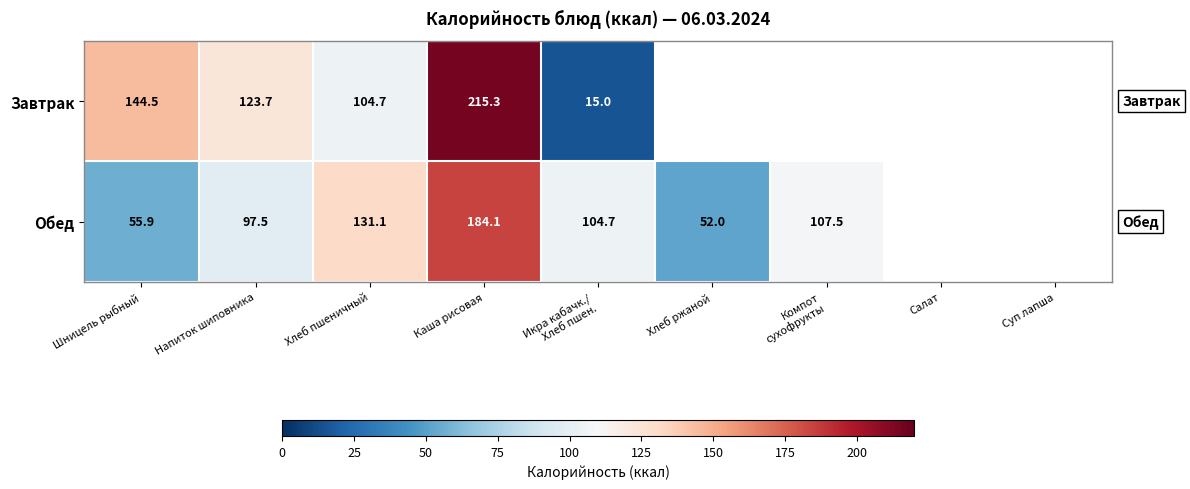

At Хлеб пшеничный, list the series in order from largest to smallest.

Обед, Завтрак